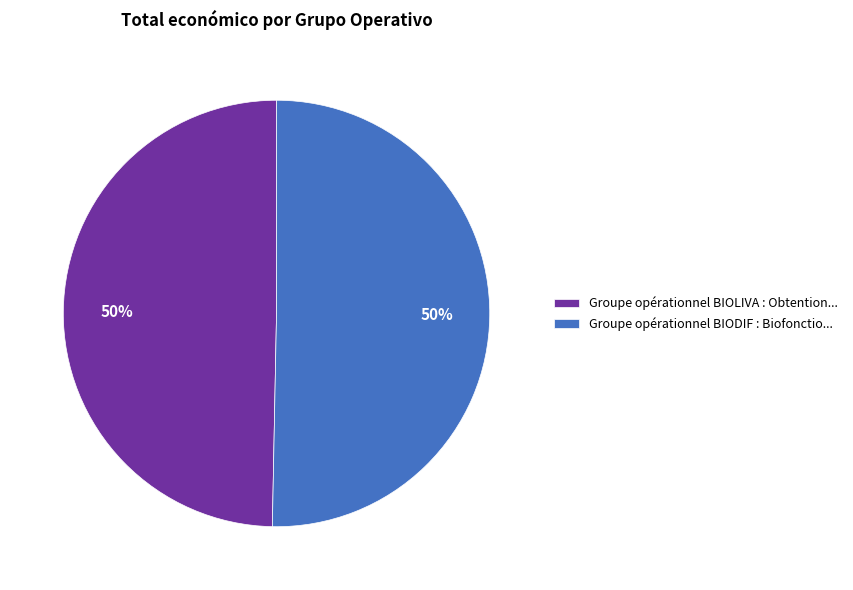

To the nearest percent, what portion does Groupe opérationnel BIOLIVA represent?

50%